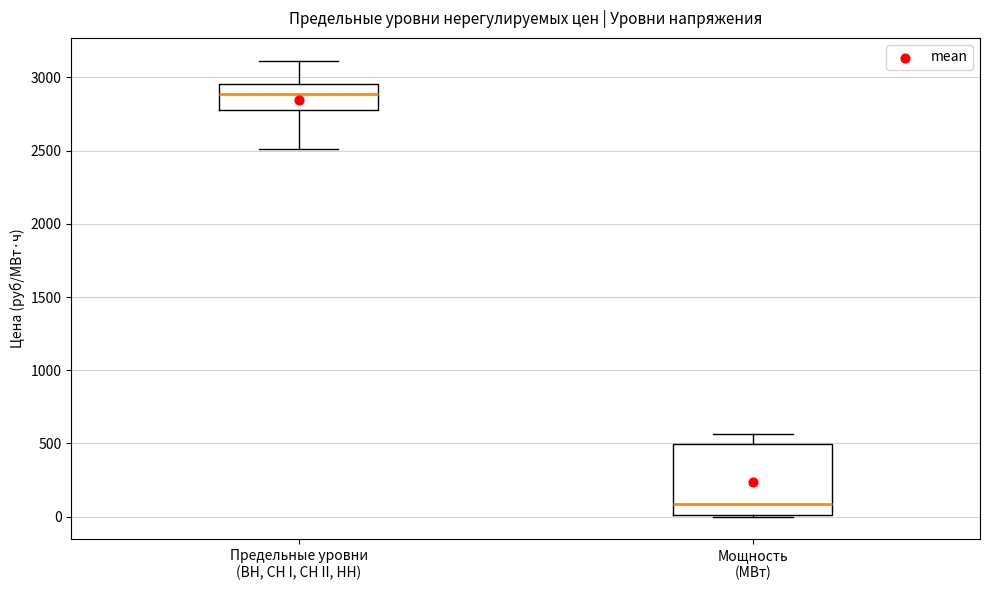

Reading left to right, transcribe this box plot: for each box, give where its median line is, the range the box spans, and where its two whiskers end, as read against the y-axis. The values are not printed on the chart, so give them approximately, as read against the axis.

Предельные уровни (ВН, СН I, СН II, НН): median 2900, box 2800 to 2950, whiskers 2500 to 3100
Мощность (МВт): median 100, box 0 to 500, whiskers 0 to 550